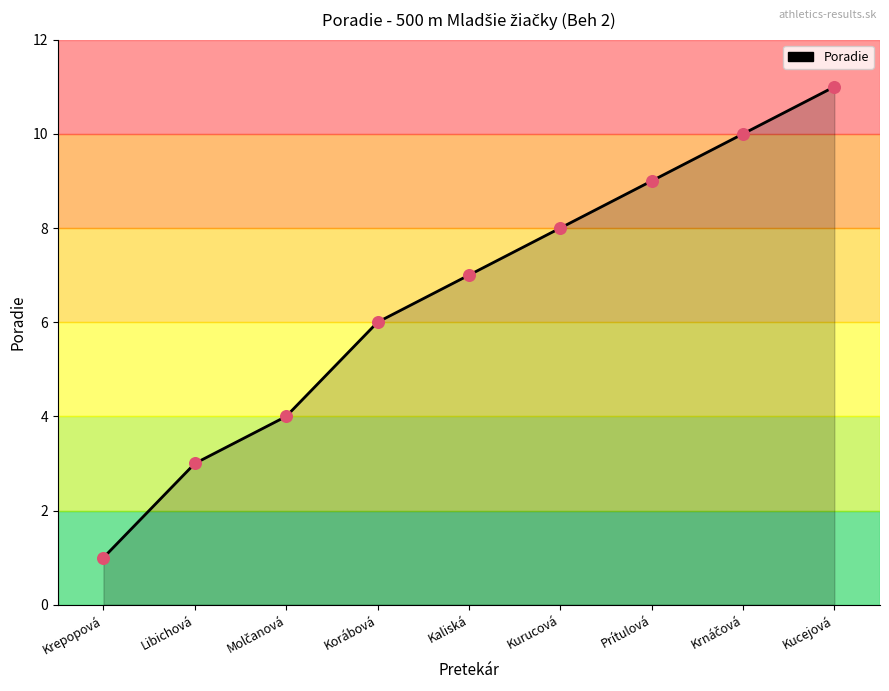

Approximately how many times larger is the value at Kaliská compared to Krepopová?

7.0